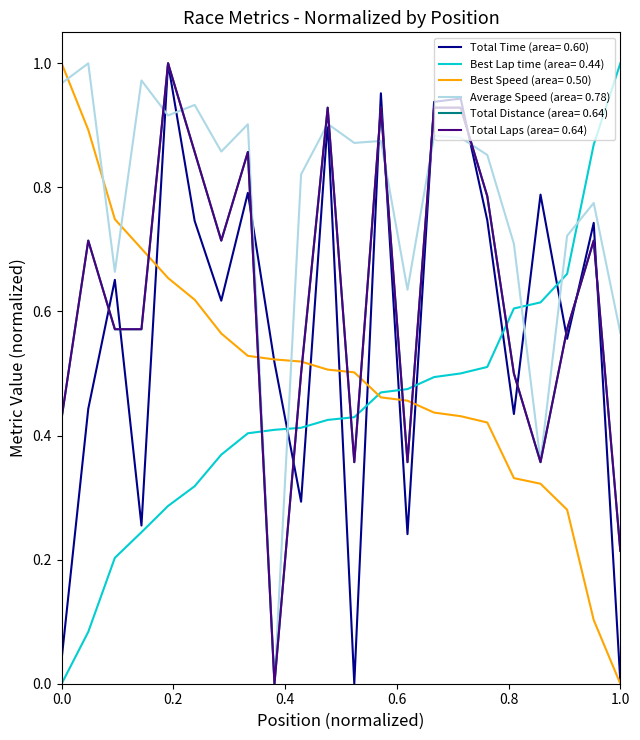

Does the chart display data point markers on the line(s)?

No